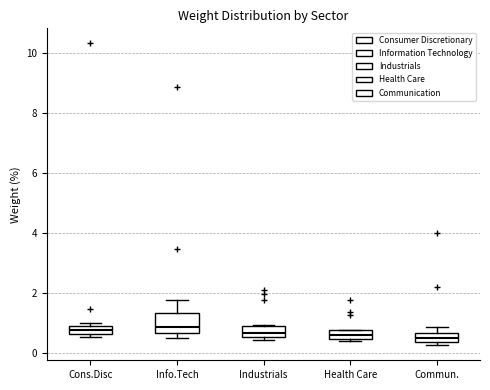

Where does the median line of the box for Info.Tech sit on the y-axis? The values are not printed on the chart, so give them approximately, as read against the axis.

0.8